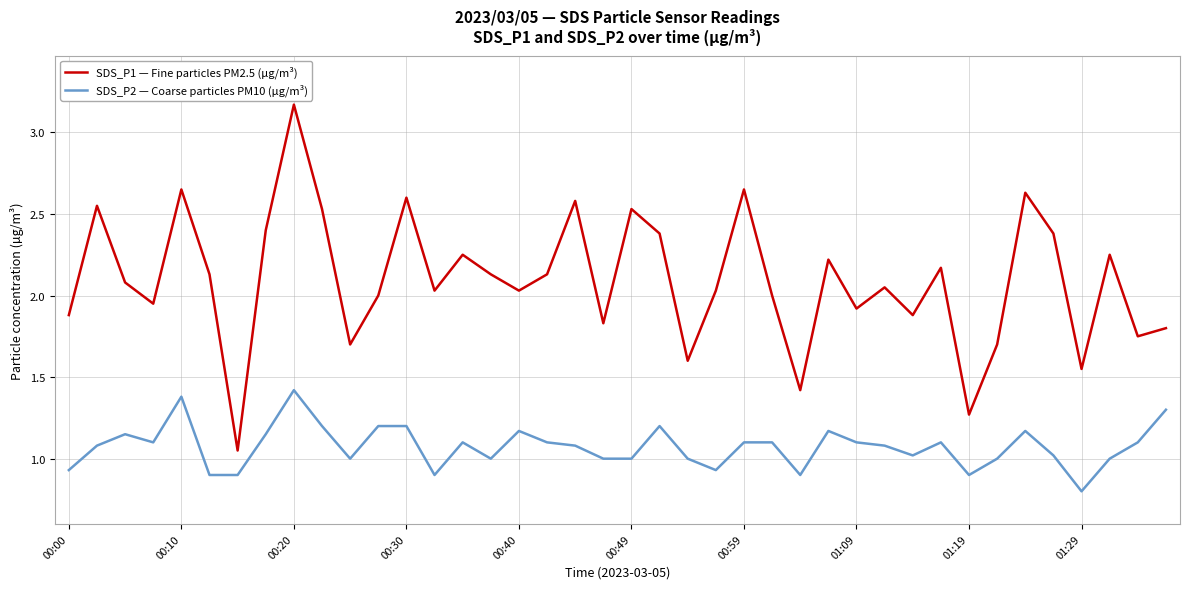

What is the difference between the maximum and minimum values in the SDS_P2 — Coarse particles PM10 (µg/m³) series?

0.6